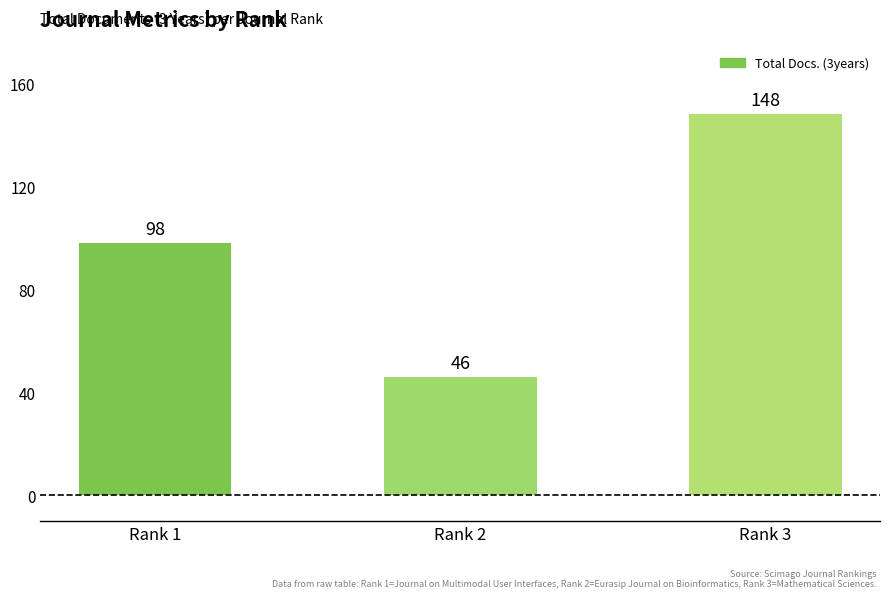

What is the ratio of the value at Rank 2 to the value at Rank 1?

0.5